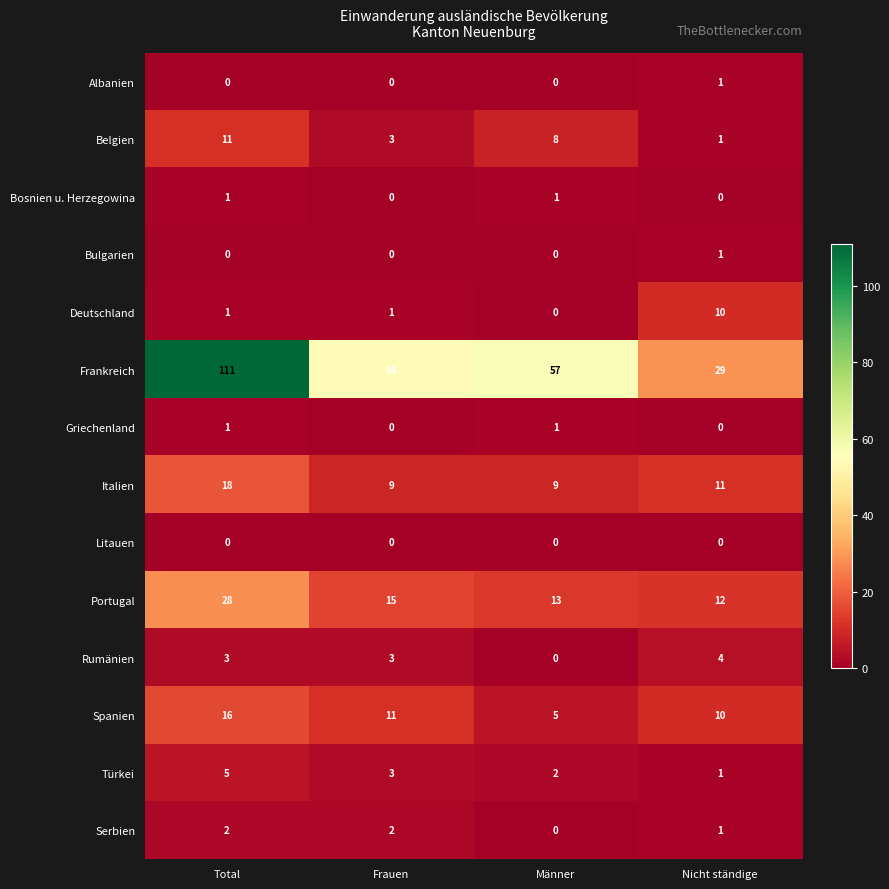

What is the greatest value displayed?

111